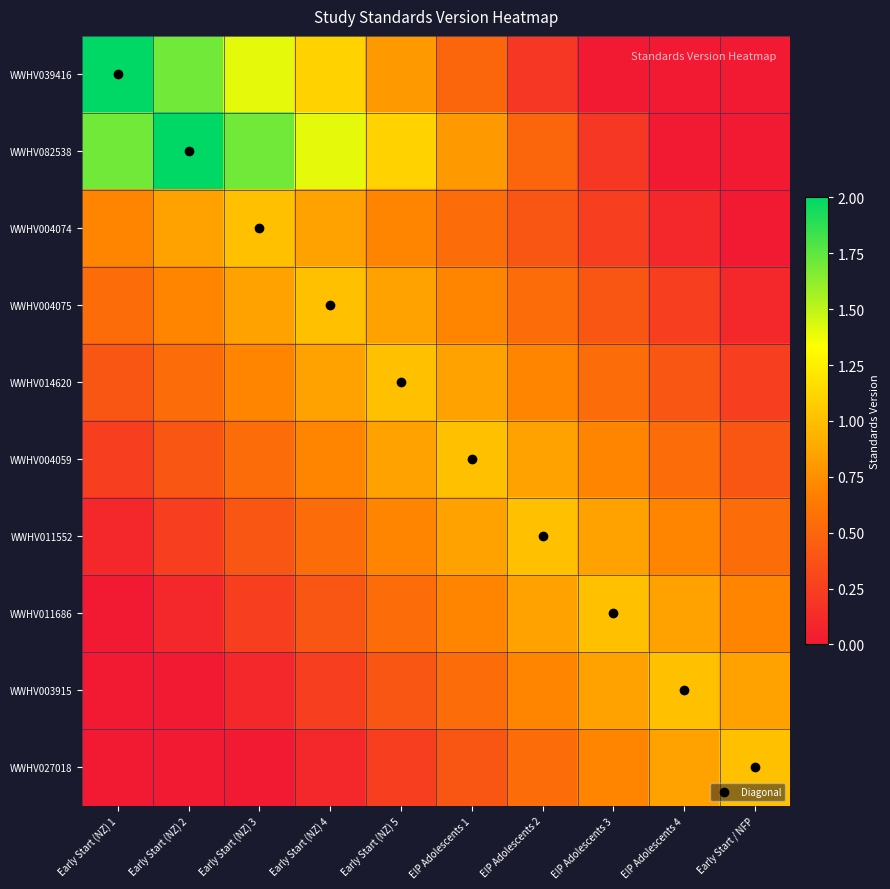

What is the greatest value displayed?

2.0